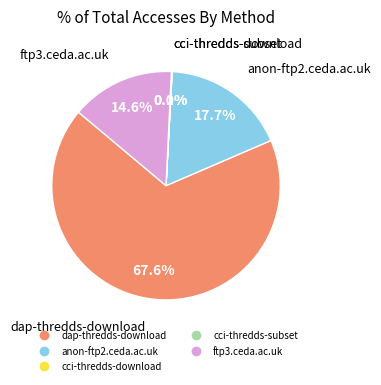

Does any single category account for the majority?

Yes